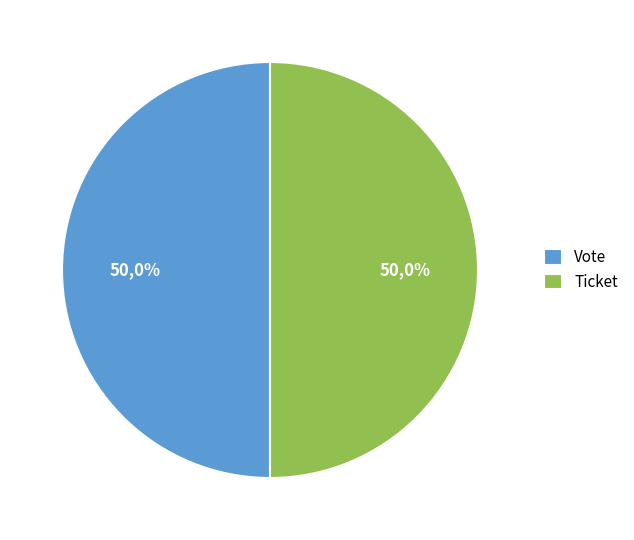

Rank the categories by value from highest to lowest.

Vote, Ticket